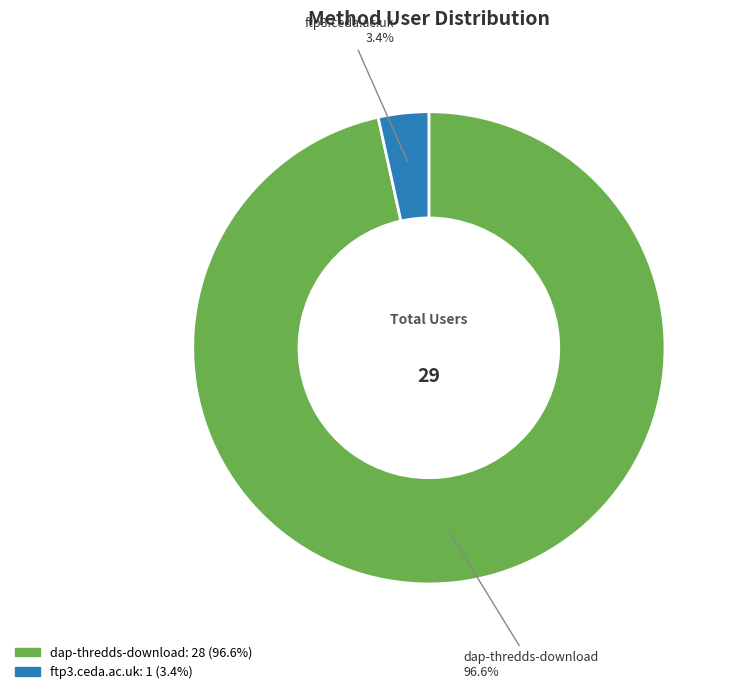

To the nearest percent, what is the combined percentage of dap-thredds-download and ftp3.ceda.ac.uk?

100%